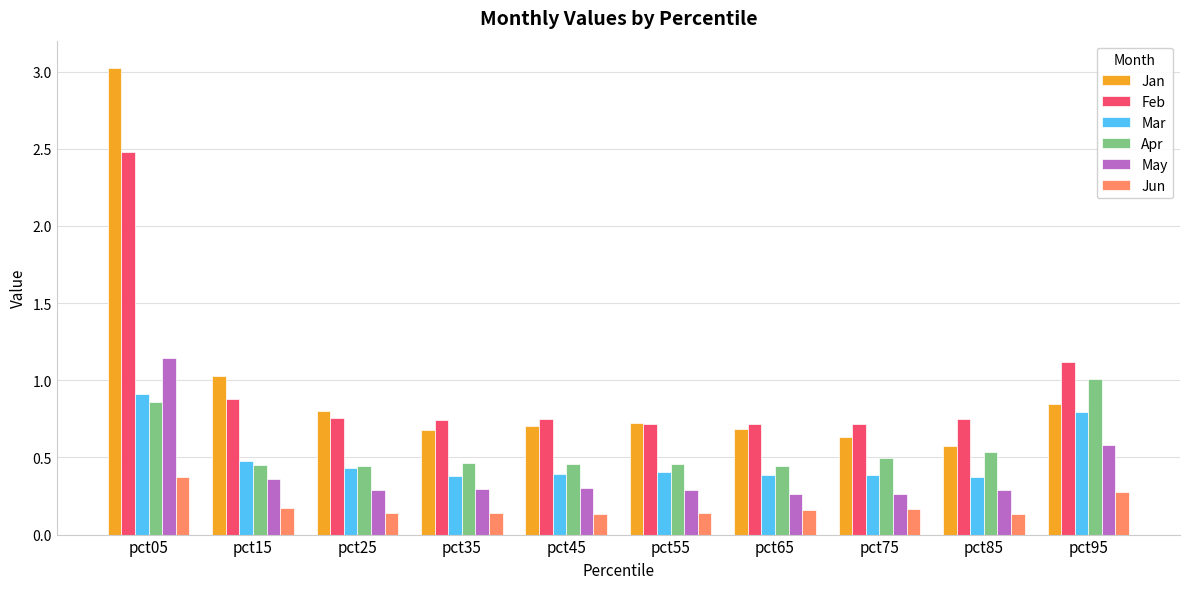

Is the value of Apr at pct65 greater than the value of Jun at pct65?

Yes